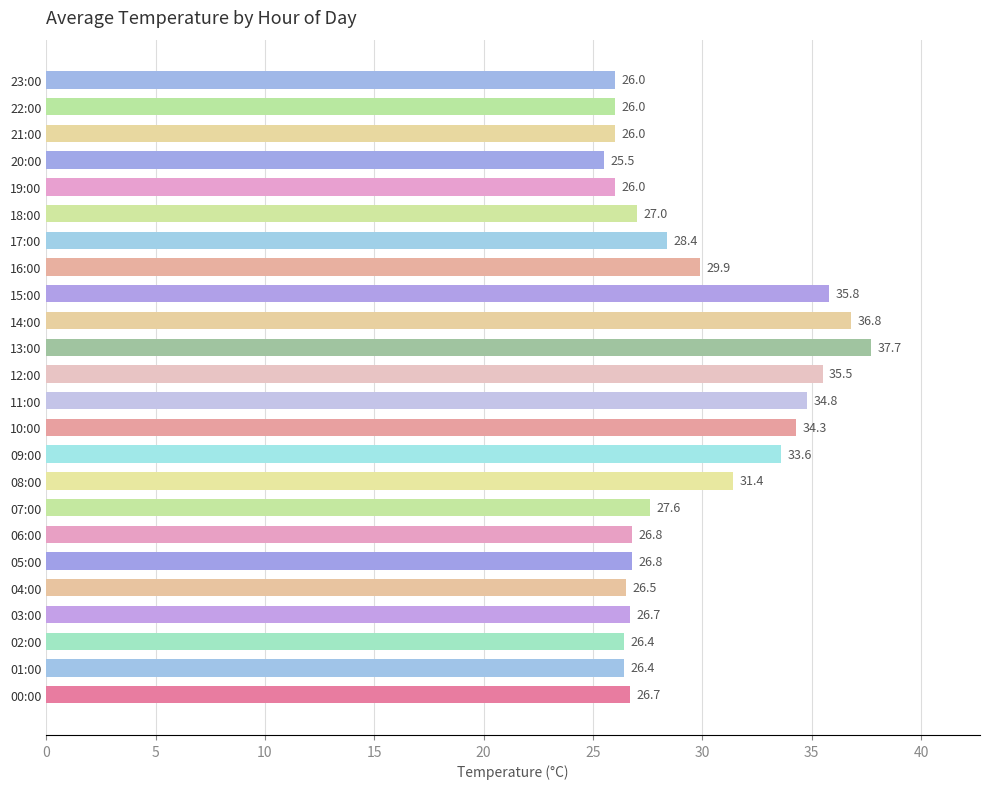

Reading bottom to top, extract all data points from this chart.

26.7	26.4	26.4	26.7	26.5	26.8	26.8	27.6	31.4	33.6	34.3	34.8	35.5	37.7	36.8	35.8	29.9	28.4	27.0	26.0	25.5	26.0	26.0	26.0